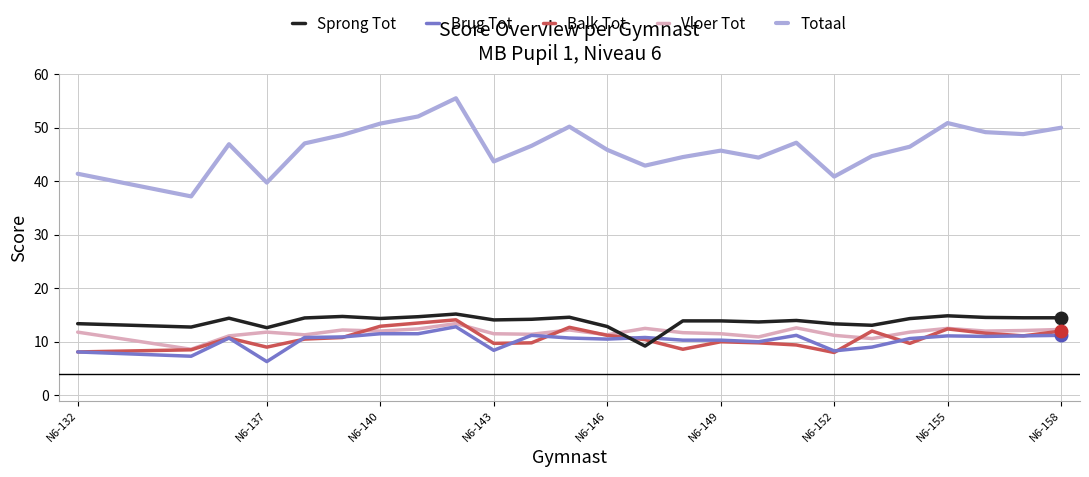

What is the maximum value shown in the chart?

55.5